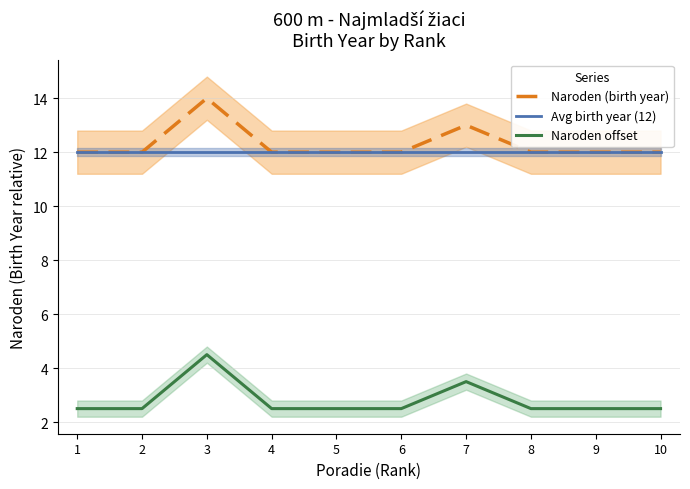

Which category has the highest value across all series?

3